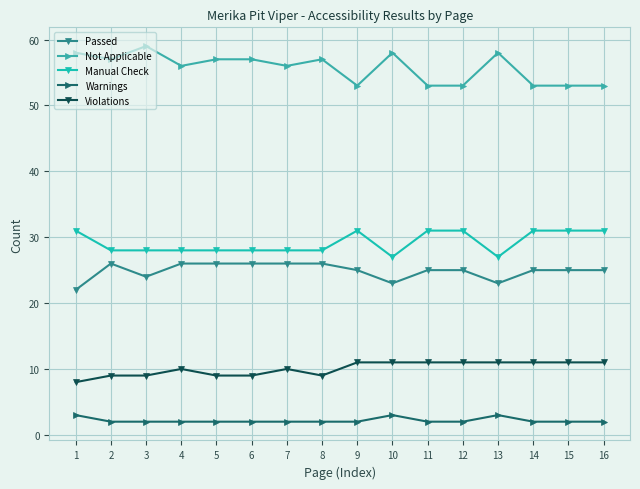

How many lines are shown in the chart?

5